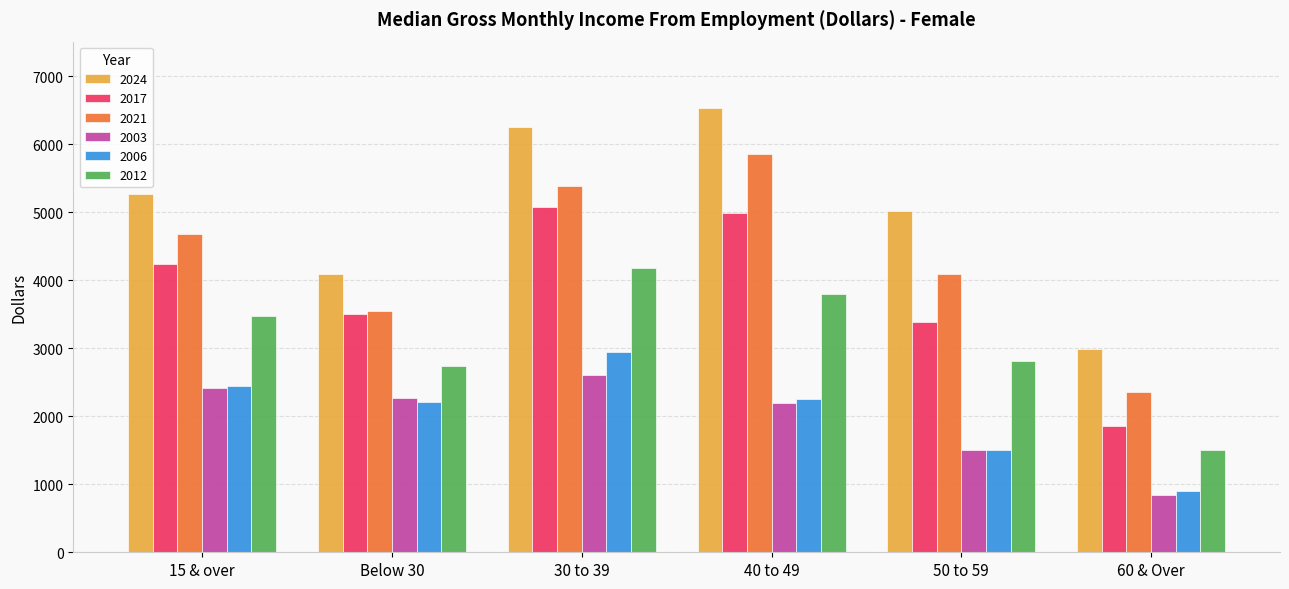

What is the spread (max minus min) of values at 30 to 39?

3635